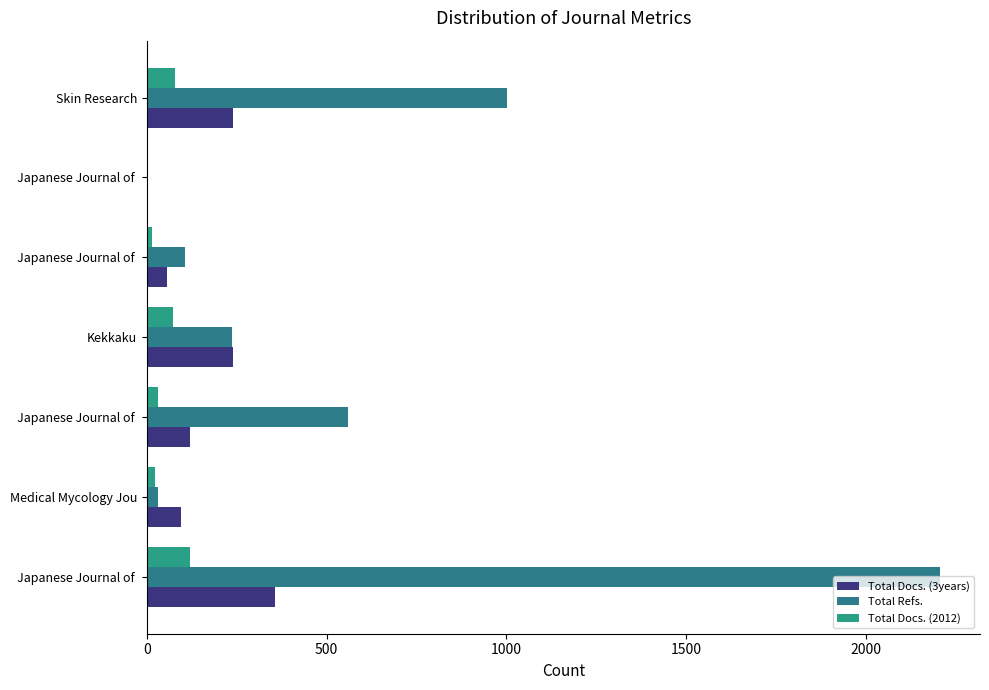

How many data points does each series have?

7